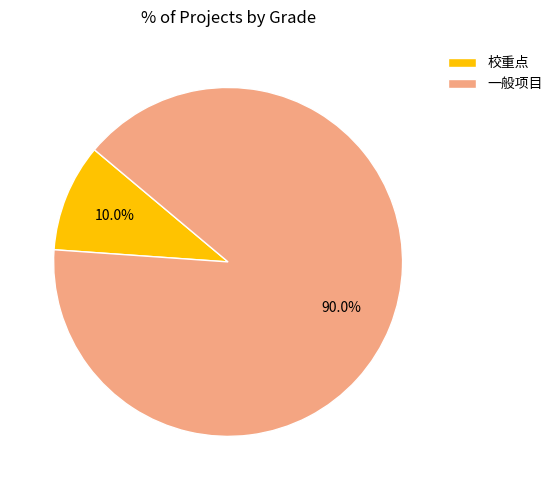

Is it true that 一般项目 is 90% of the pie?

True